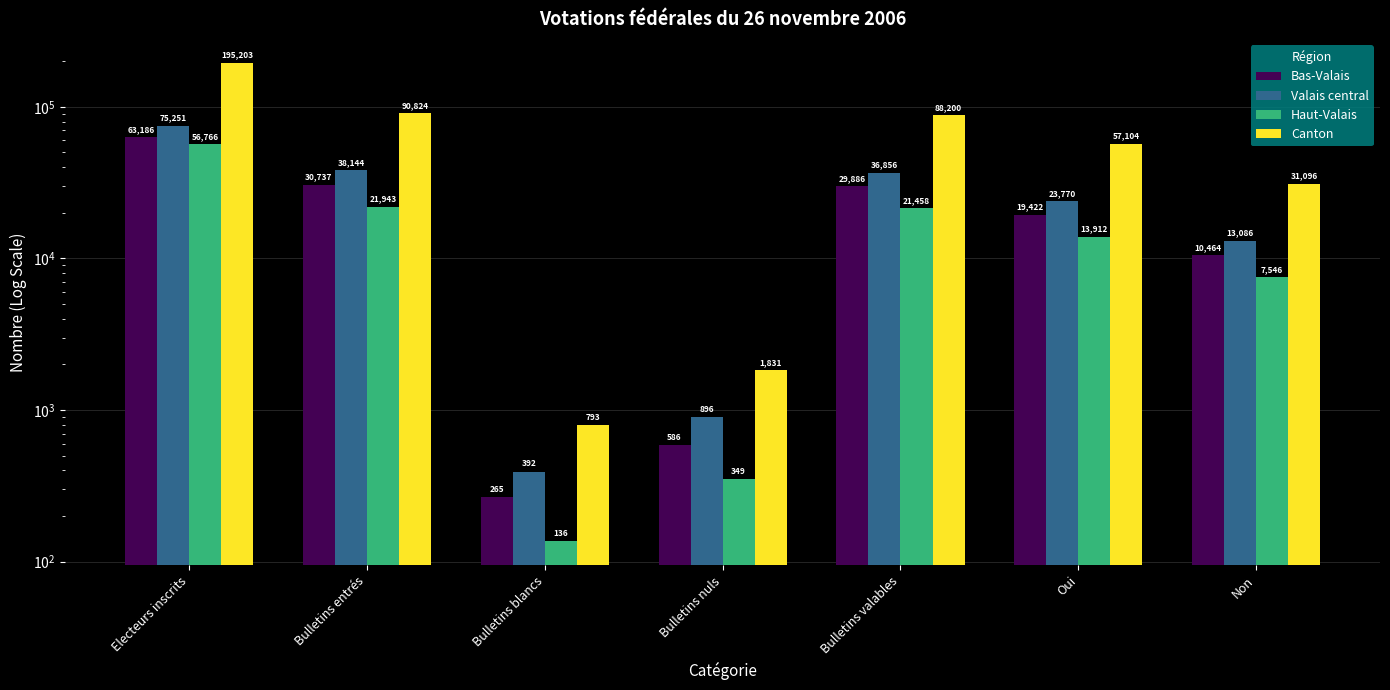

Count the number of data series in this chart.

4